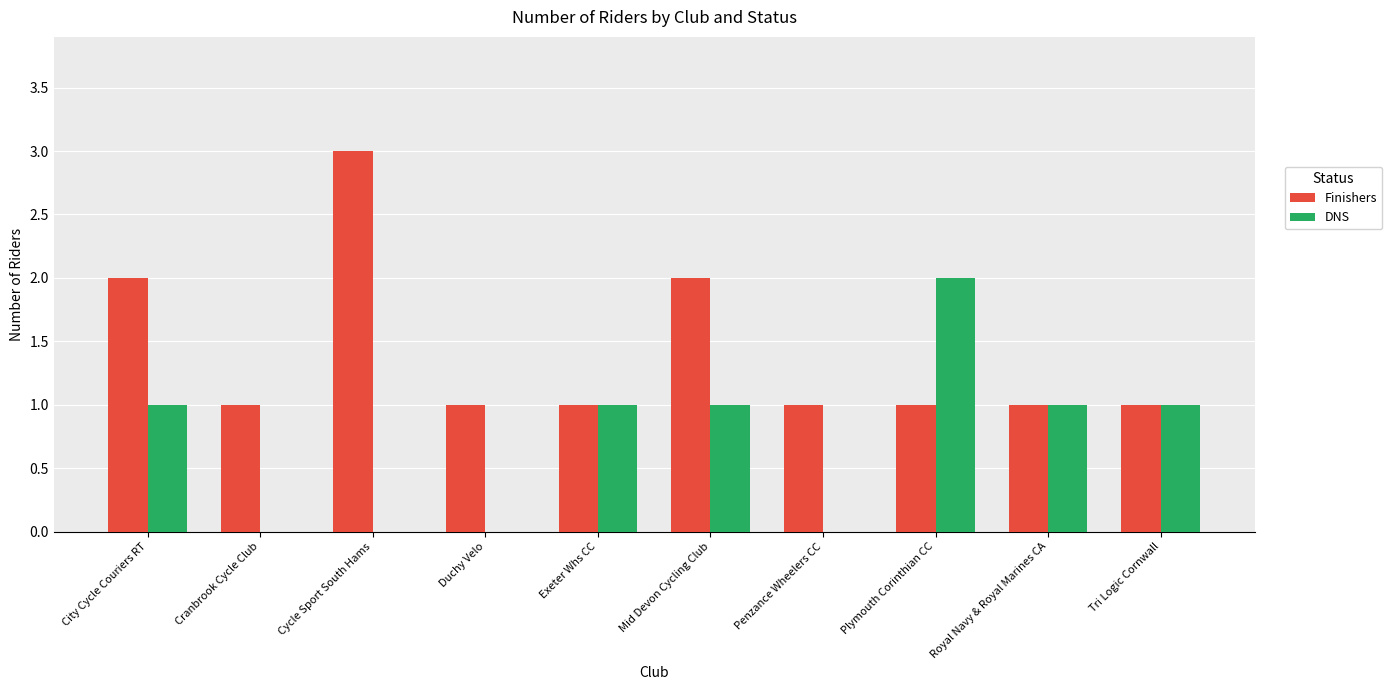

What is the total value across all series at Cycle Sport South Hams?

3